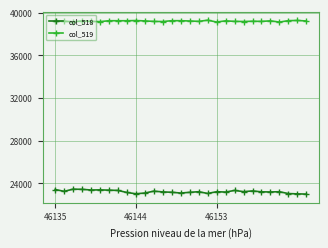

True or false: col_518 and col_519 intersect in this chart.

False